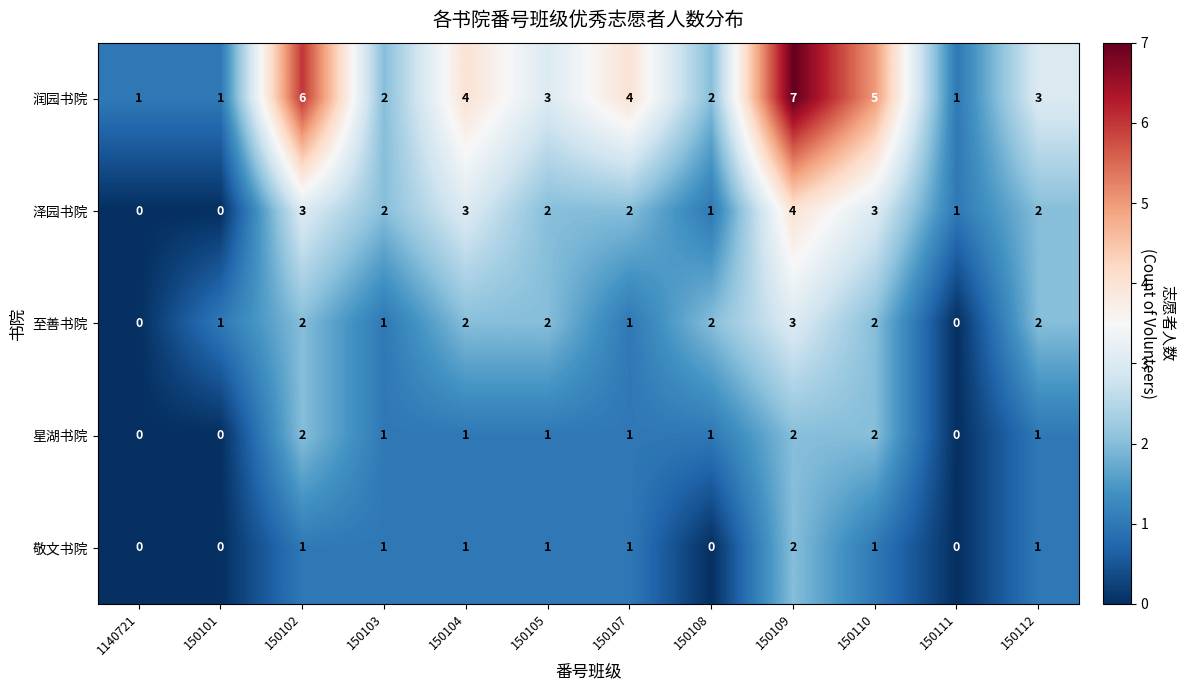

What is the total value across all series at 150110?

13